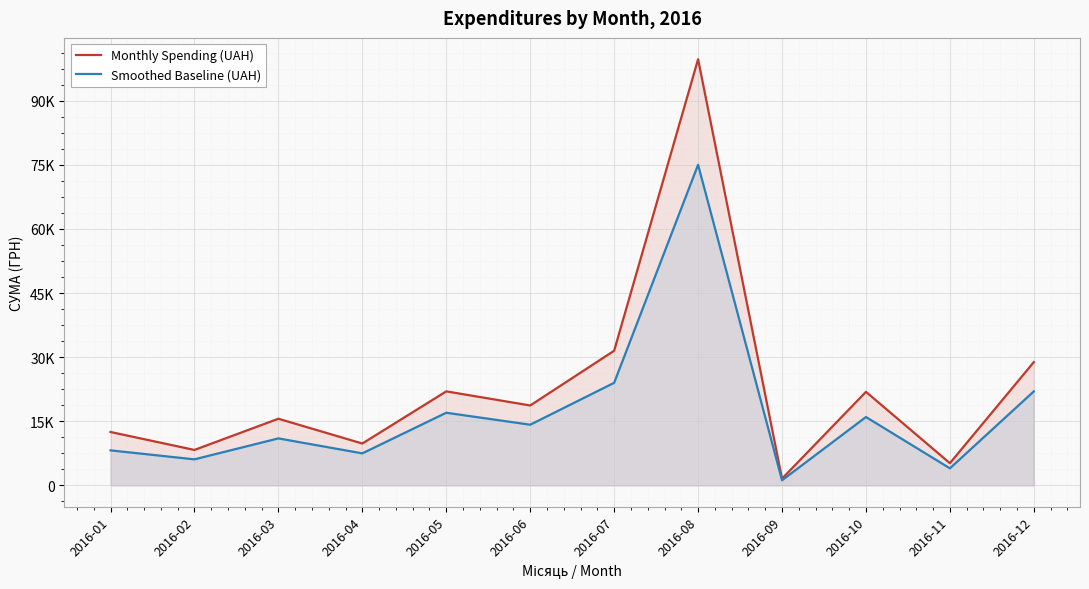

True or false: Smoothed Baseline (UAH) has a value of 11000.0 at 2016-03.

True